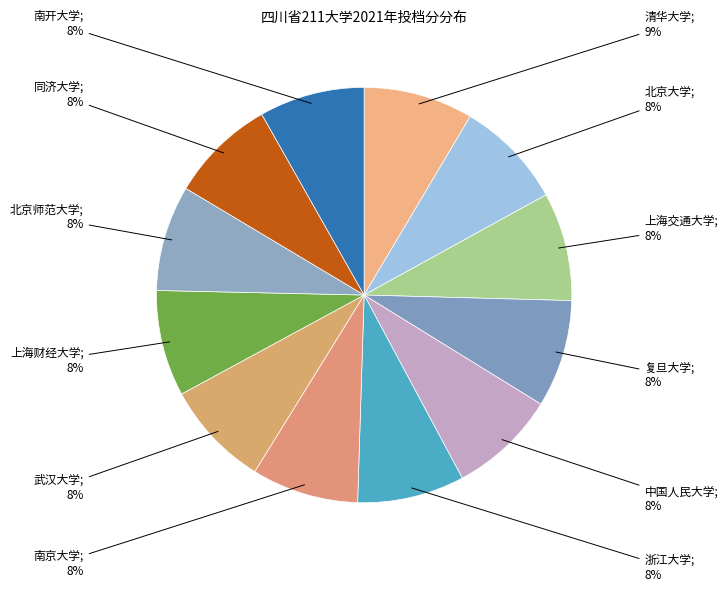

Count the number of slices in the pie.

12